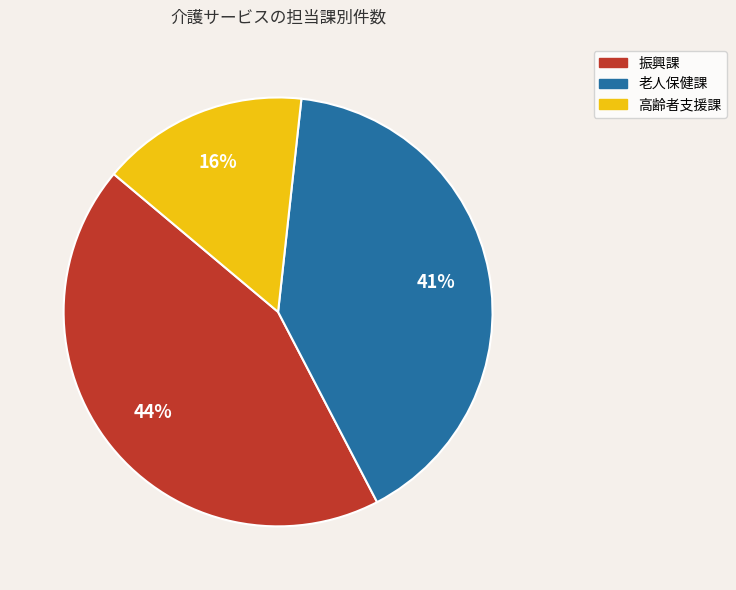

Count the number of slices in the pie.

3